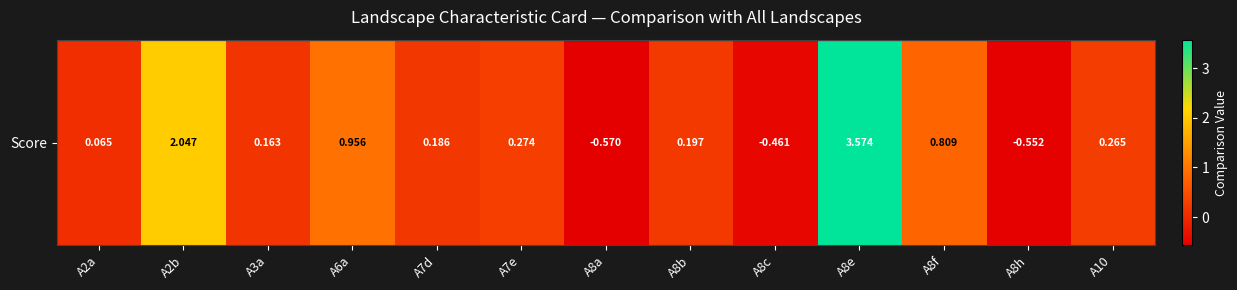

Reading right to left, extract all data points from this chart.

A10=0.3	A8h=-0.6	A8f=0.8	A8e=3.6	A8c=-0.5	A8b=0.2	A8a=-0.6	A7e=0.3	A7d=0.2	A6a=1.0	A3a=0.2	A2b=2.0	A2a=0.1